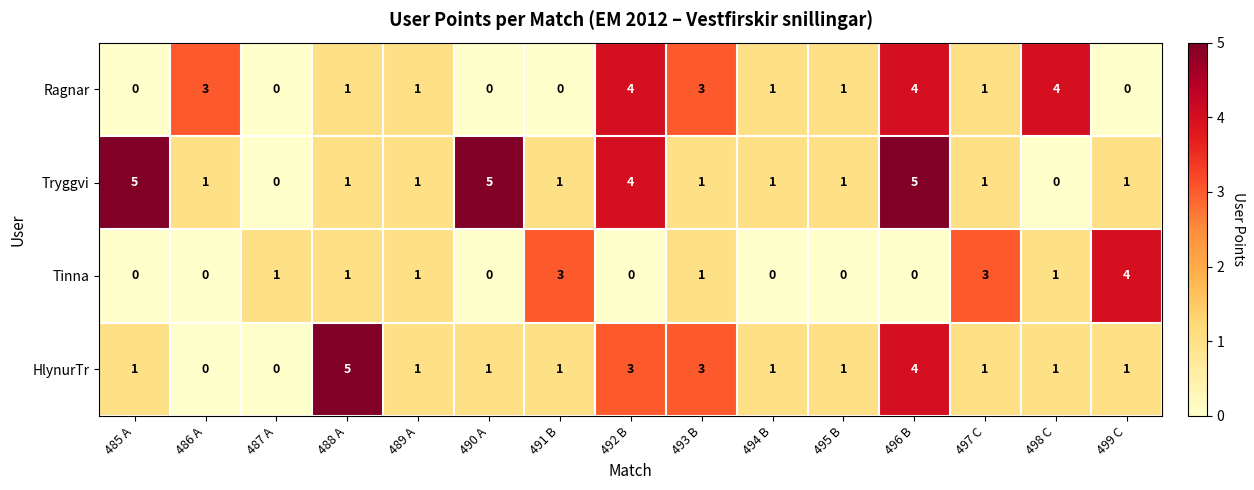

What is the spread (max minus min) of values at 492 B?

4